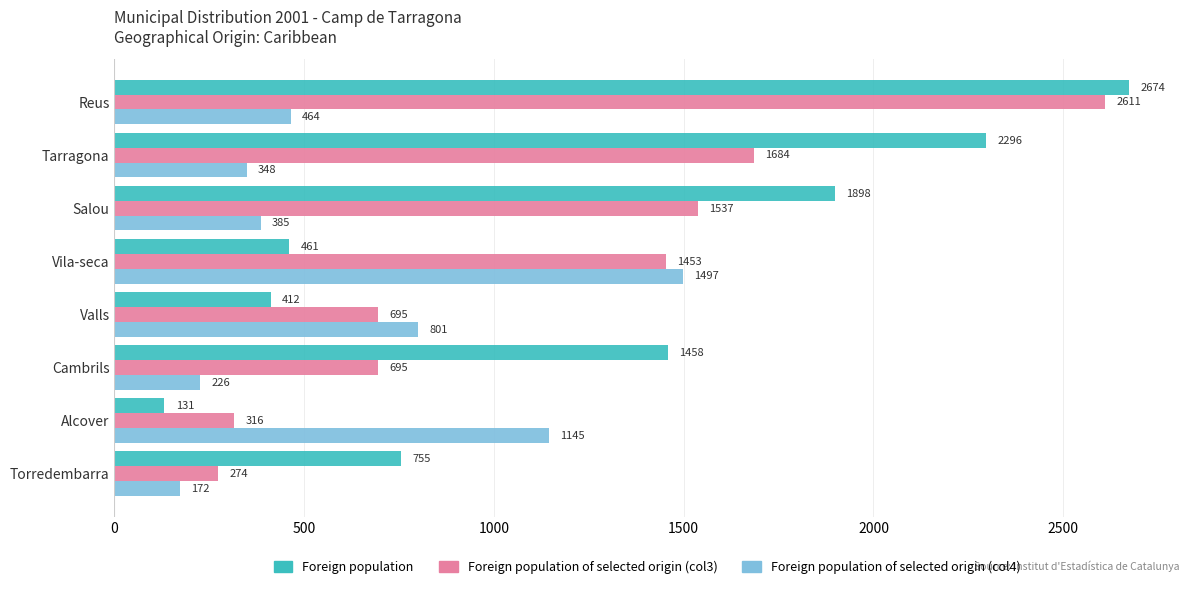

At which category is the sum across all series the highest?

Reus